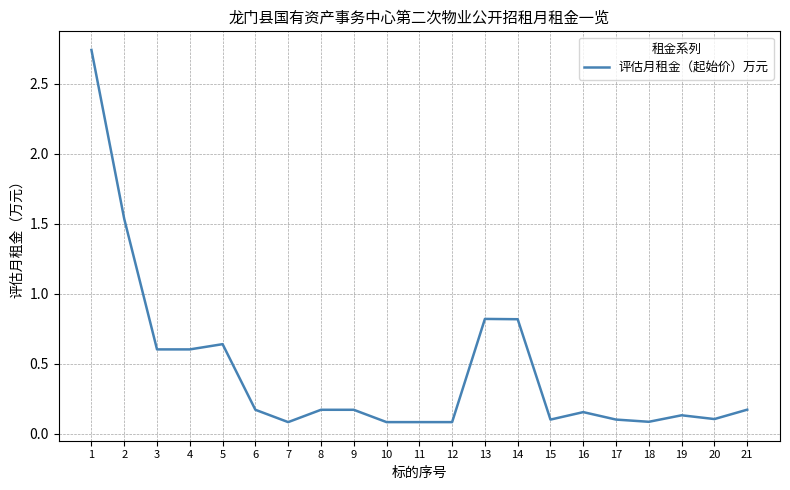

What is the sum of the values at 15 and 5?

0.7